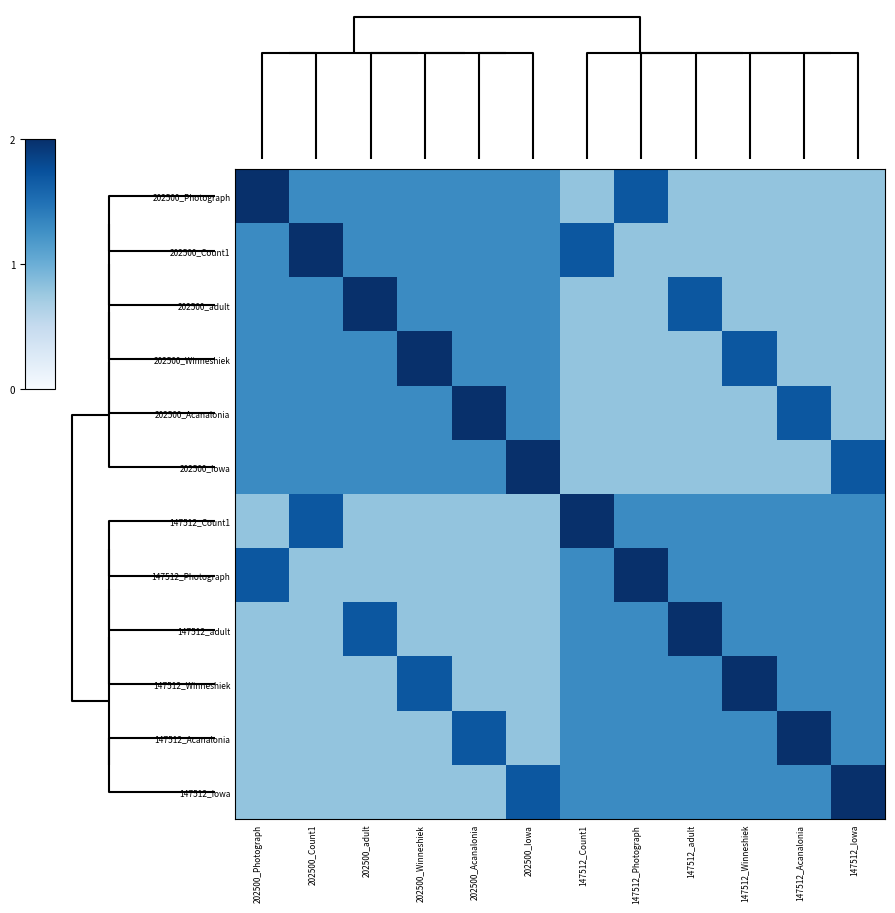

Reading right to left, transcribe all the data shown in this chart.

202500_Photograph: 147512_Iowa=0.8	147512_Acanalonia=0.8	147512_Winneshiek=0.8	147512_adult=0.8	147512_Photograph=1.7	147512_Count1=0.8	202500_Iowa=1.3	202500_Acanalonia=1.3	202500_Winneshiek=1.3	202500_adult=1.3	202500_Count1=1.3	202500_Photograph=2.0
202500_Count1: 147512_Iowa=0.8	147512_Acanalonia=0.8	147512_Winneshiek=0.8	147512_adult=0.8	147512_Photograph=0.8	147512_Count1=1.7	202500_Iowa=1.3	202500_Acanalonia=1.3	202500_Winneshiek=1.3	202500_adult=1.3	202500_Count1=2.0	202500_Photograph=1.3
202500_adult: 147512_Iowa=0.8	147512_Acanalonia=0.8	147512_Winneshiek=0.8	147512_adult=1.7	147512_Photograph=0.8	147512_Count1=0.8	202500_Iowa=1.3	202500_Acanalonia=1.3	202500_Winneshiek=1.3	202500_adult=2.0	202500_Count1=1.3	202500_Photograph=1.3
202500_Winneshiek: 147512_Iowa=0.8	147512_Acanalonia=0.8	147512_Winneshiek=1.7	147512_adult=0.8	147512_Photograph=0.8	147512_Count1=0.8	202500_Iowa=1.3	202500_Acanalonia=1.3	202500_Winneshiek=2.0	202500_adult=1.3	202500_Count1=1.3	202500_Photograph=1.3
202500_Acanalonia: 147512_Iowa=0.8	147512_Acanalonia=1.7	147512_Winneshiek=0.8	147512_adult=0.8	147512_Photograph=0.8	147512_Count1=0.8	202500_Iowa=1.3	202500_Acanalonia=2.0	202500_Winneshiek=1.3	202500_adult=1.3	202500_Count1=1.3	202500_Photograph=1.3
202500_Iowa: 147512_Iowa=1.7	147512_Acanalonia=0.8	147512_Winneshiek=0.8	147512_adult=0.8	147512_Photograph=0.8	147512_Count1=0.8	202500_Iowa=2.0	202500_Acanalonia=1.3	202500_Winneshiek=1.3	202500_adult=1.3	202500_Count1=1.3	202500_Photograph=1.3
147512_Count1: 147512_Iowa=1.3	147512_Acanalonia=1.3	147512_Winneshiek=1.3	147512_adult=1.3	147512_Photograph=1.3	147512_Count1=2.0	202500_Iowa=0.8	202500_Acanalonia=0.8	202500_Winneshiek=0.8	202500_adult=0.8	202500_Count1=1.7	202500_Photograph=0.8
147512_Photograph: 147512_Iowa=1.3	147512_Acanalonia=1.3	147512_Winneshiek=1.3	147512_adult=1.3	147512_Photograph=2.0	147512_Count1=1.3	202500_Iowa=0.8	202500_Acanalonia=0.8	202500_Winneshiek=0.8	202500_adult=0.8	202500_Count1=0.8	202500_Photograph=1.7
147512_adult: 147512_Iowa=1.3	147512_Acanalonia=1.3	147512_Winneshiek=1.3	147512_adult=2.0	147512_Photograph=1.3	147512_Count1=1.3	202500_Iowa=0.8	202500_Acanalonia=0.8	202500_Winneshiek=0.8	202500_adult=1.7	202500_Count1=0.8	202500_Photograph=0.8
147512_Winneshiek: 147512_Iowa=1.3	147512_Acanalonia=1.3	147512_Winneshiek=2.0	147512_adult=1.3	147512_Photograph=1.3	147512_Count1=1.3	202500_Iowa=0.8	202500_Acanalonia=0.8	202500_Winneshiek=1.7	202500_adult=0.8	202500_Count1=0.8	202500_Photograph=0.8
147512_Acanalonia: 147512_Iowa=1.3	147512_Acanalonia=2.0	147512_Winneshiek=1.3	147512_adult=1.3	147512_Photograph=1.3	147512_Count1=1.3	202500_Iowa=0.8	202500_Acanalonia=1.7	202500_Winneshiek=0.8	202500_adult=0.8	202500_Count1=0.8	202500_Photograph=0.8
147512_Iowa: 147512_Iowa=2.0	147512_Acanalonia=1.3	147512_Winneshiek=1.3	147512_adult=1.3	147512_Photograph=1.3	147512_Count1=1.3	202500_Iowa=1.7	202500_Acanalonia=0.8	202500_Winneshiek=0.8	202500_adult=0.8	202500_Count1=0.8	202500_Photograph=0.8